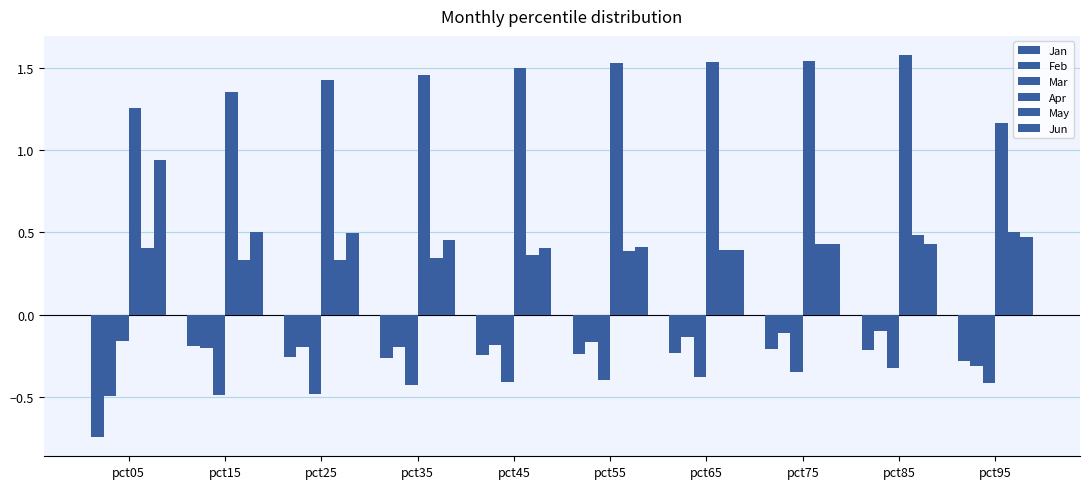

Between pct85 and pct55, which is larger?

pct85